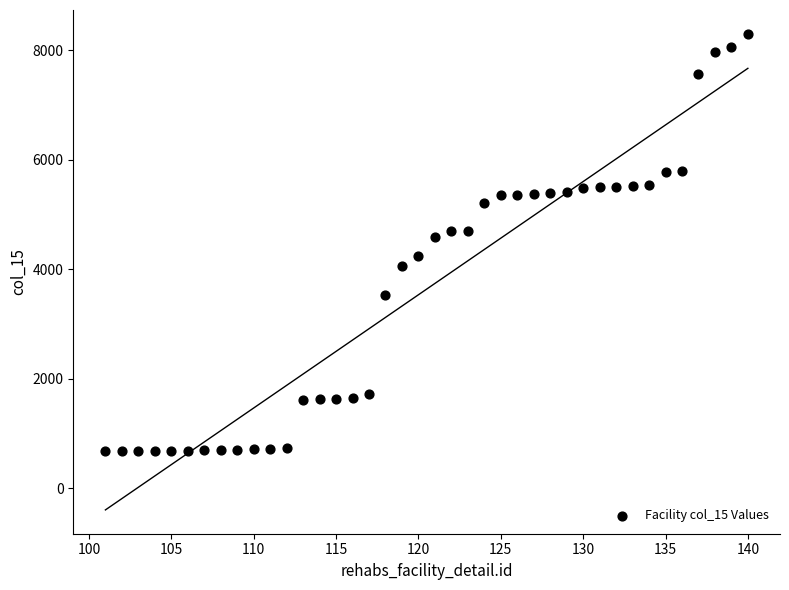

What is the range of X values (max minus min)?

39